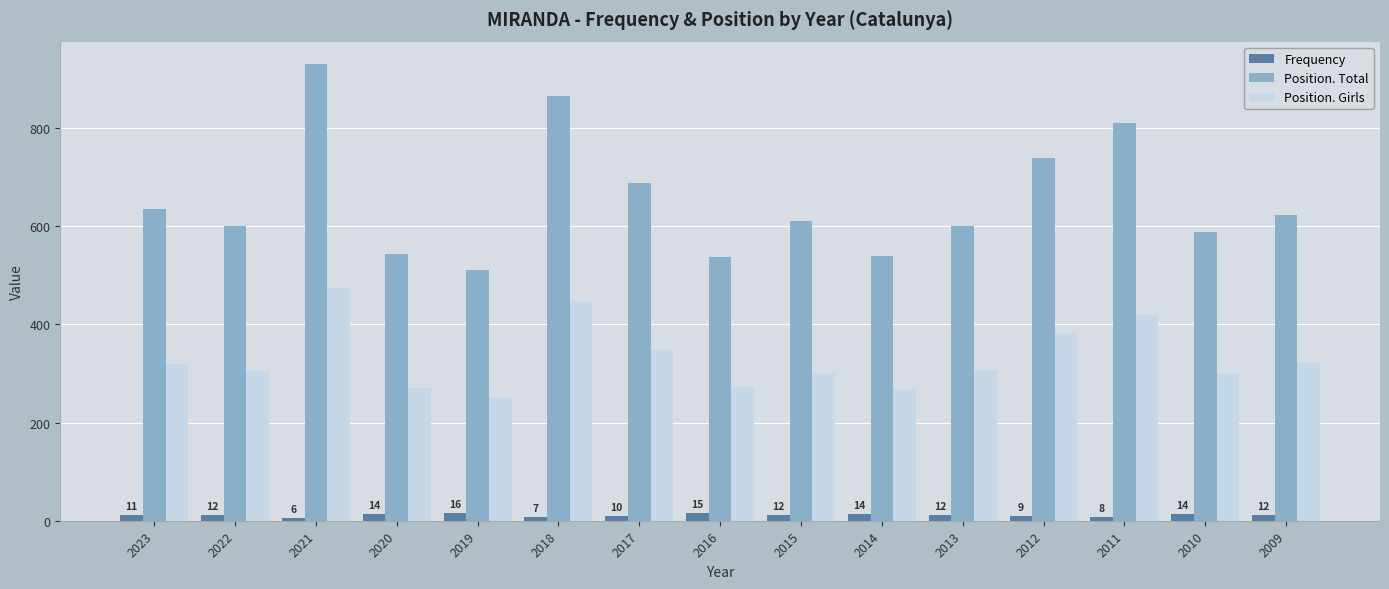

Is it true that Position. Total equals 623 at 2009?

True